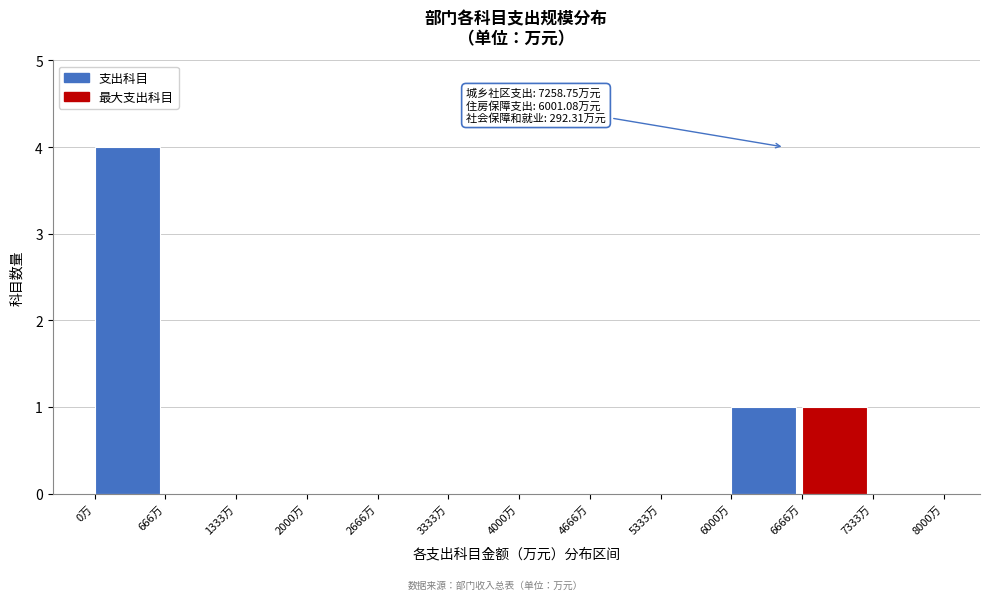

Which range on the x-axis has the tallest bar?

0 to 700